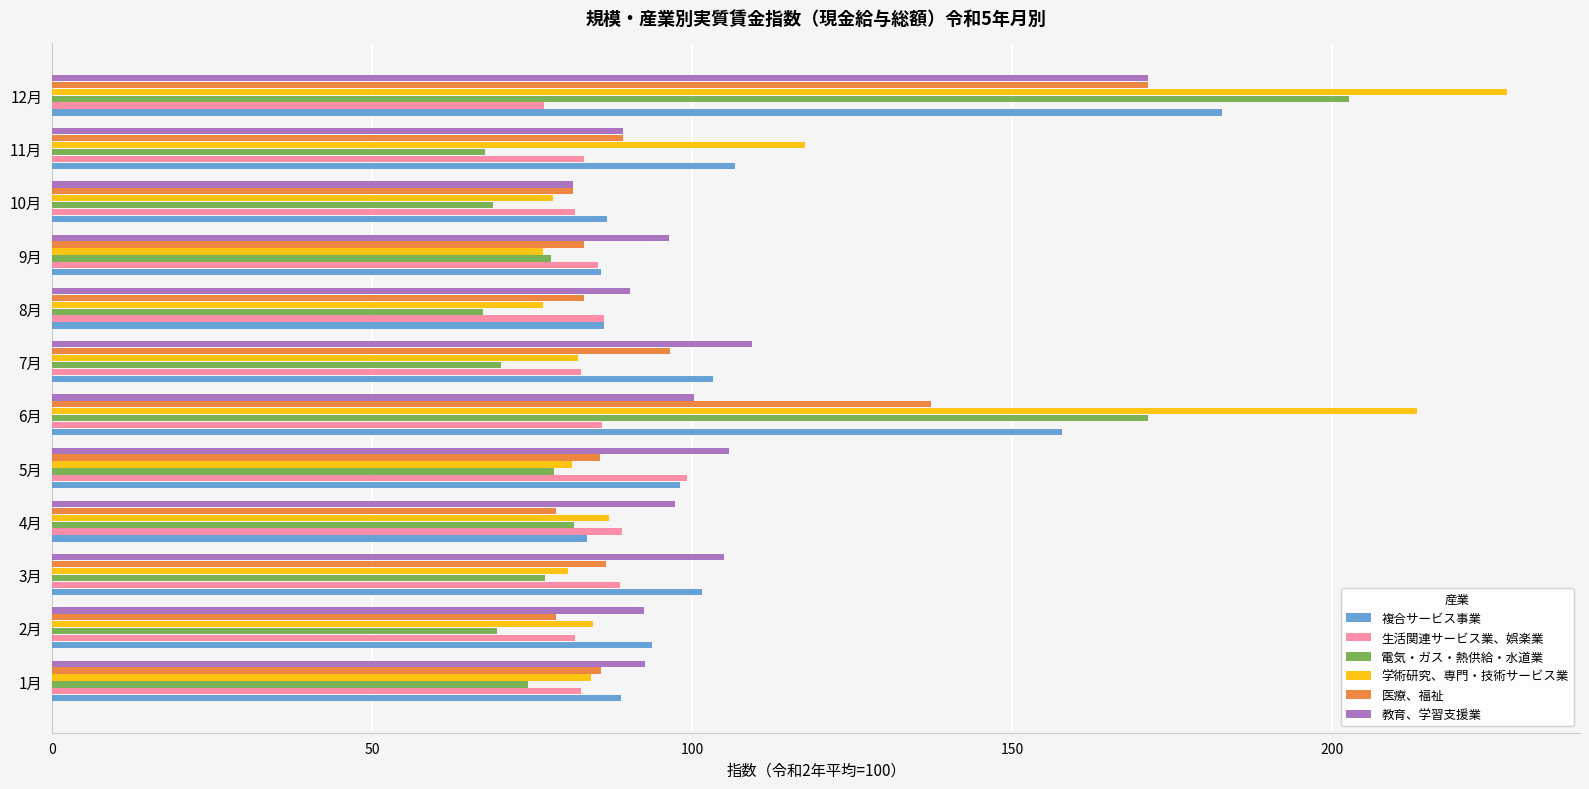

Which series has the largest range (max minus min)?

学術研究、専門・技術サービス業